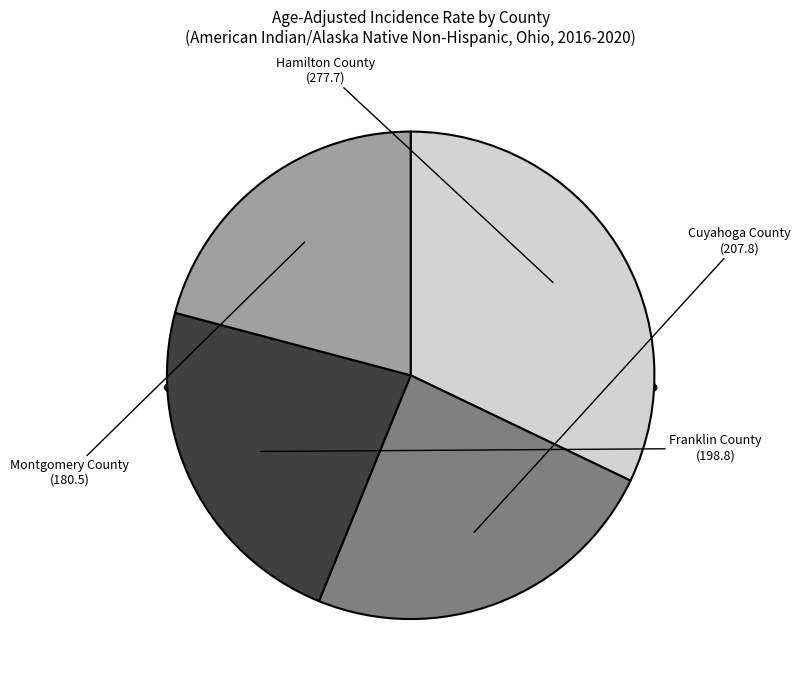

Approximately how many times larger is the value at Montgomery County compared to Hamilton County?

0.6